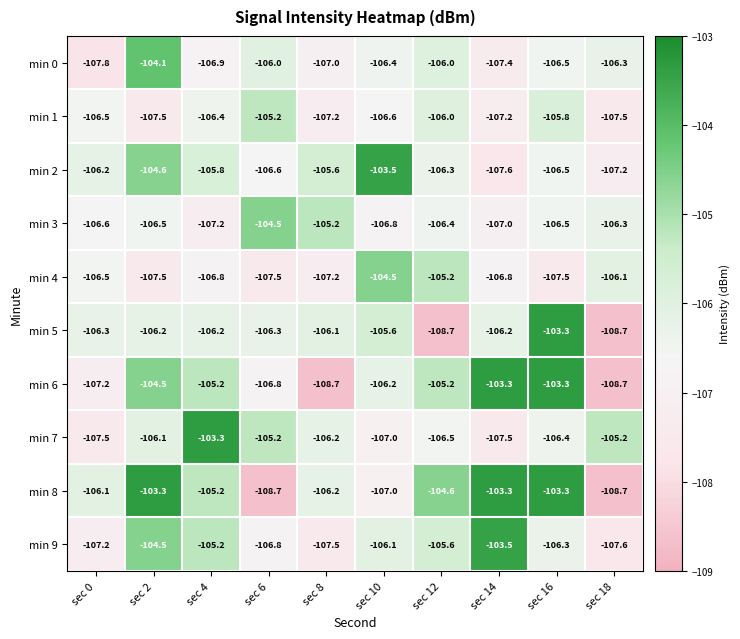

The value of min 4 at sec 4 is -106.8. True or false?

True